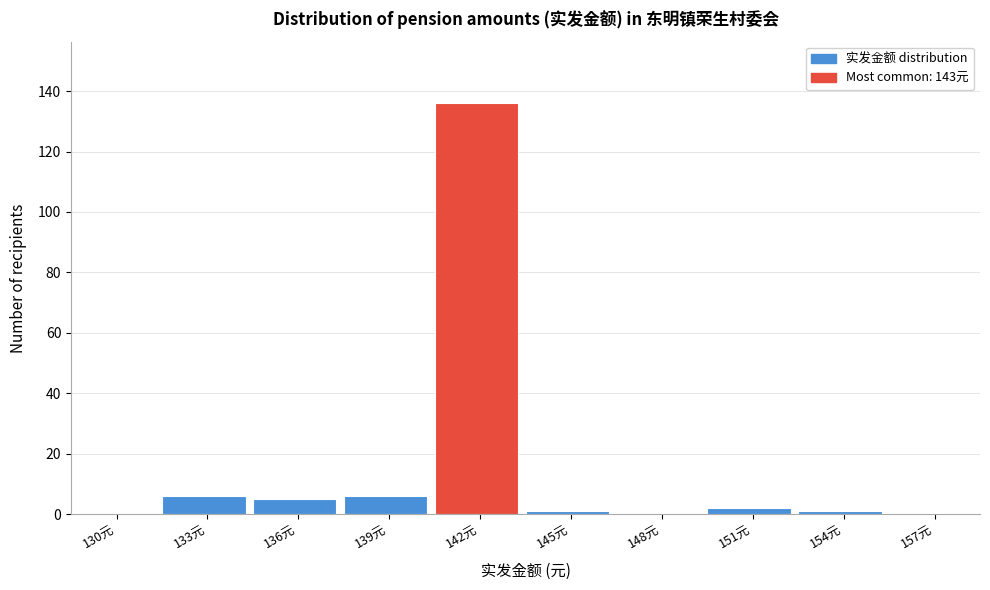

Reading left to right, transcribe all the data shown in this chart.

130元=0	133元=6	136元=5	139元=6	142元=136	145元=1	148元=0	151元=2	154元=1	157元=0